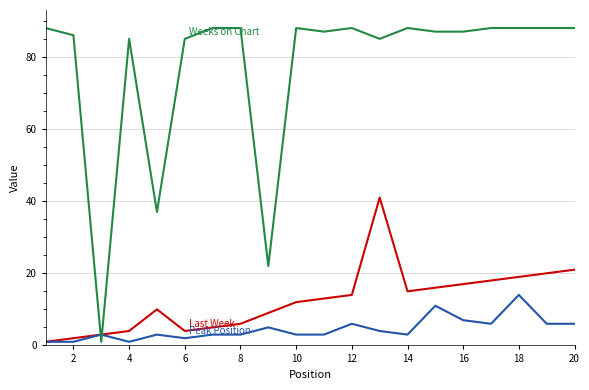

What is the greatest value displayed?

88